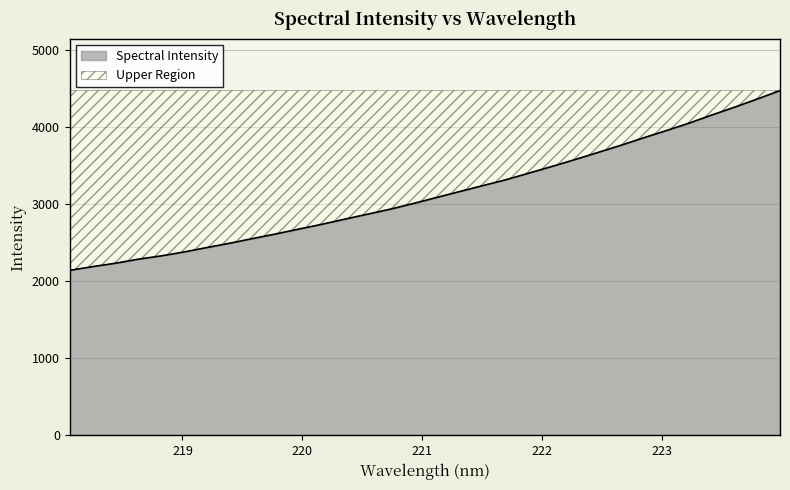

What is the value of the 16th point from the left?

3008.4